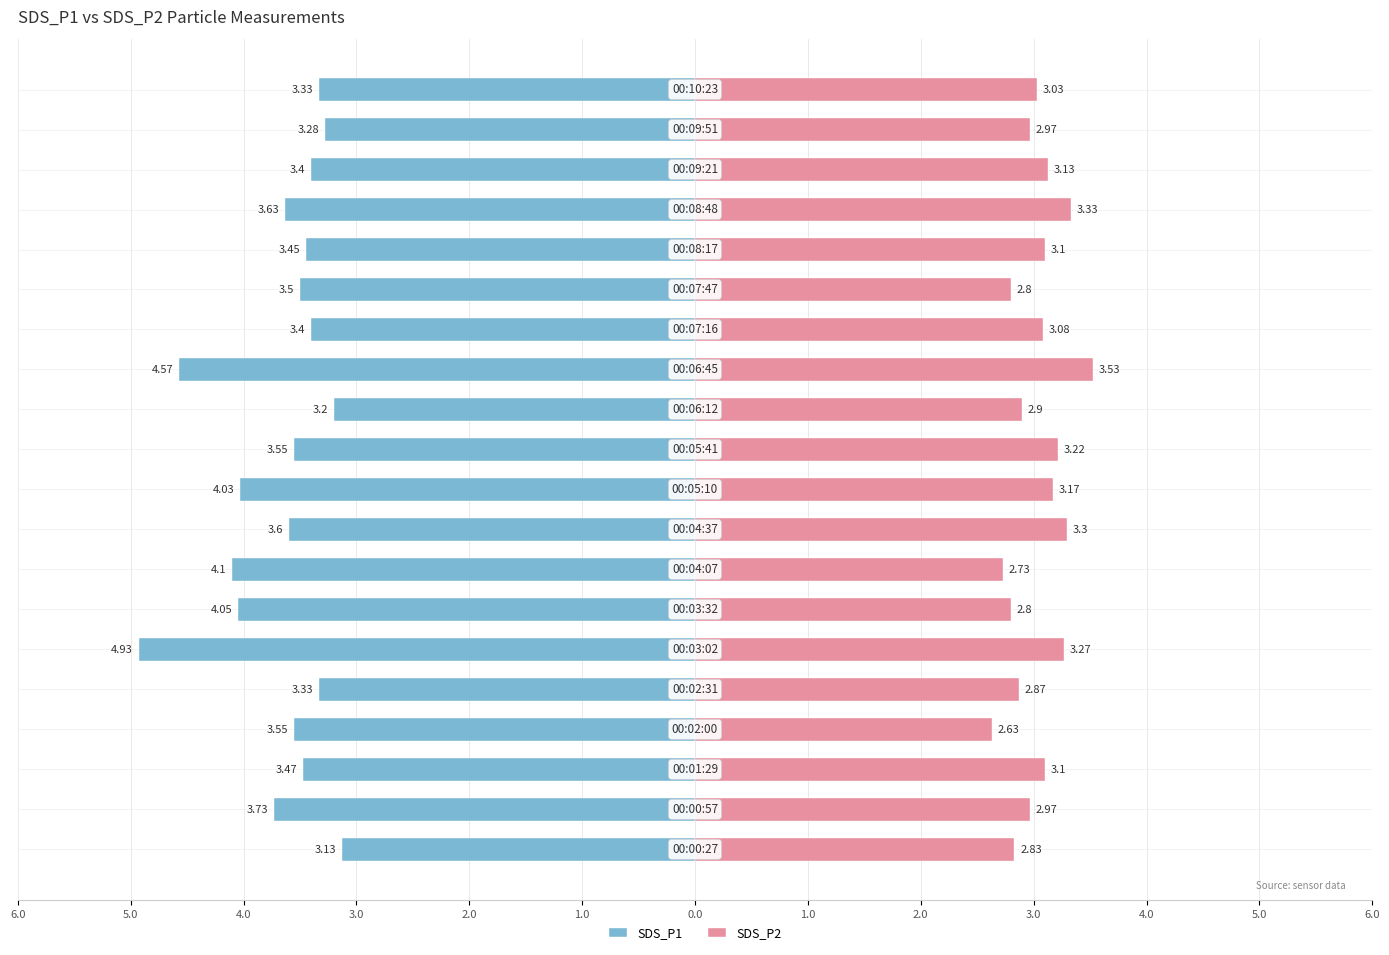

Which series changed the most between 6.0 and 3.0?

SDS_P1